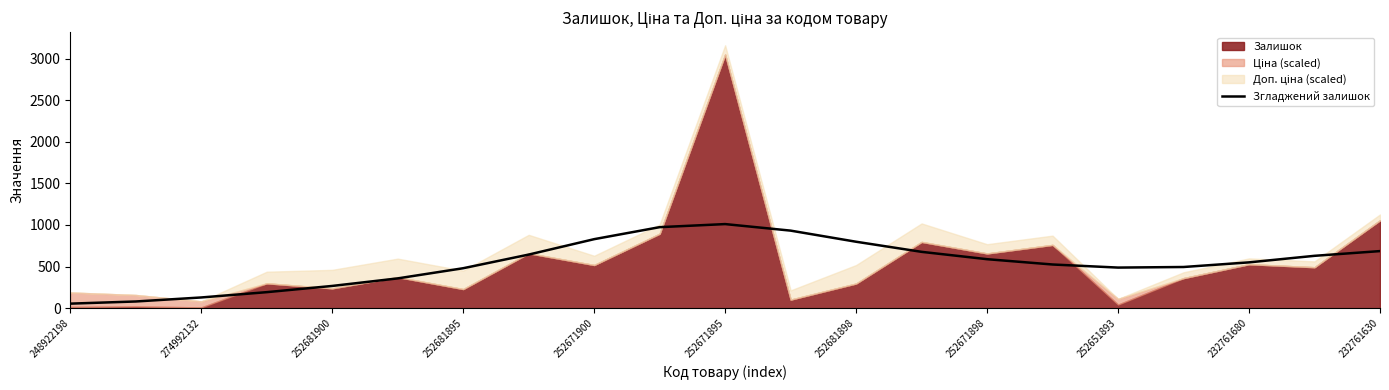

What is the sum of all values?

11387.0